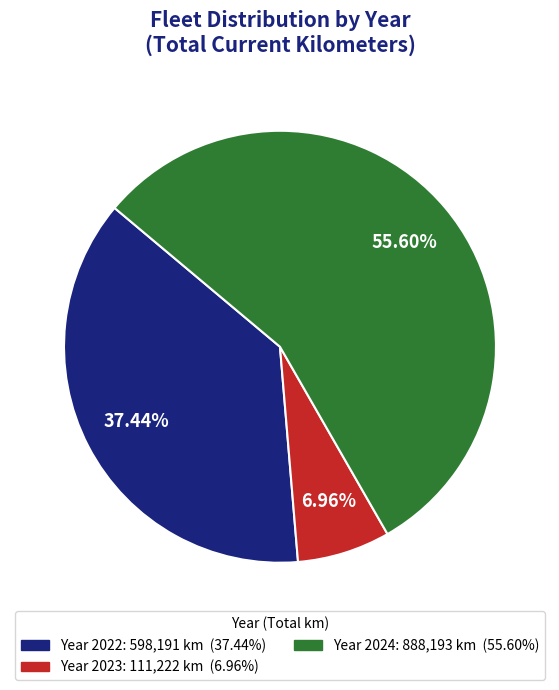

Does any single category account for the majority?

Yes